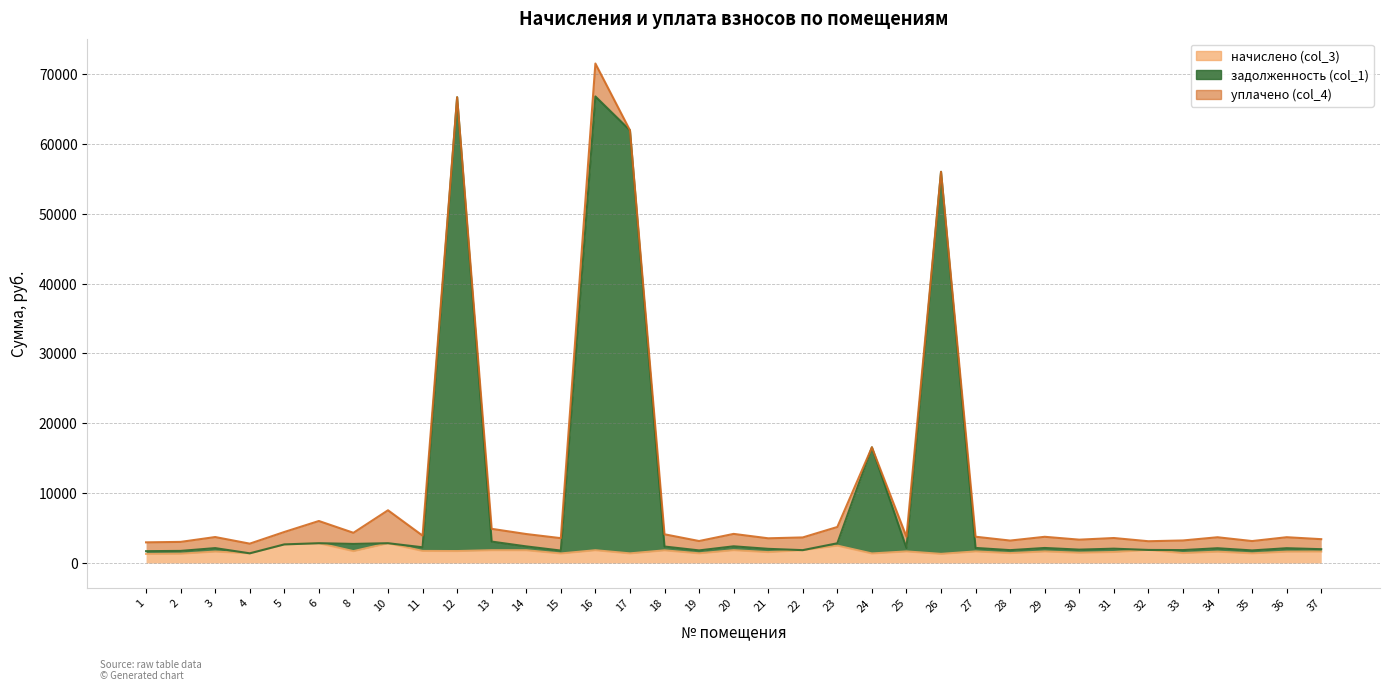

Which series has the largest range (max minus min)?

задолженность (col_1)